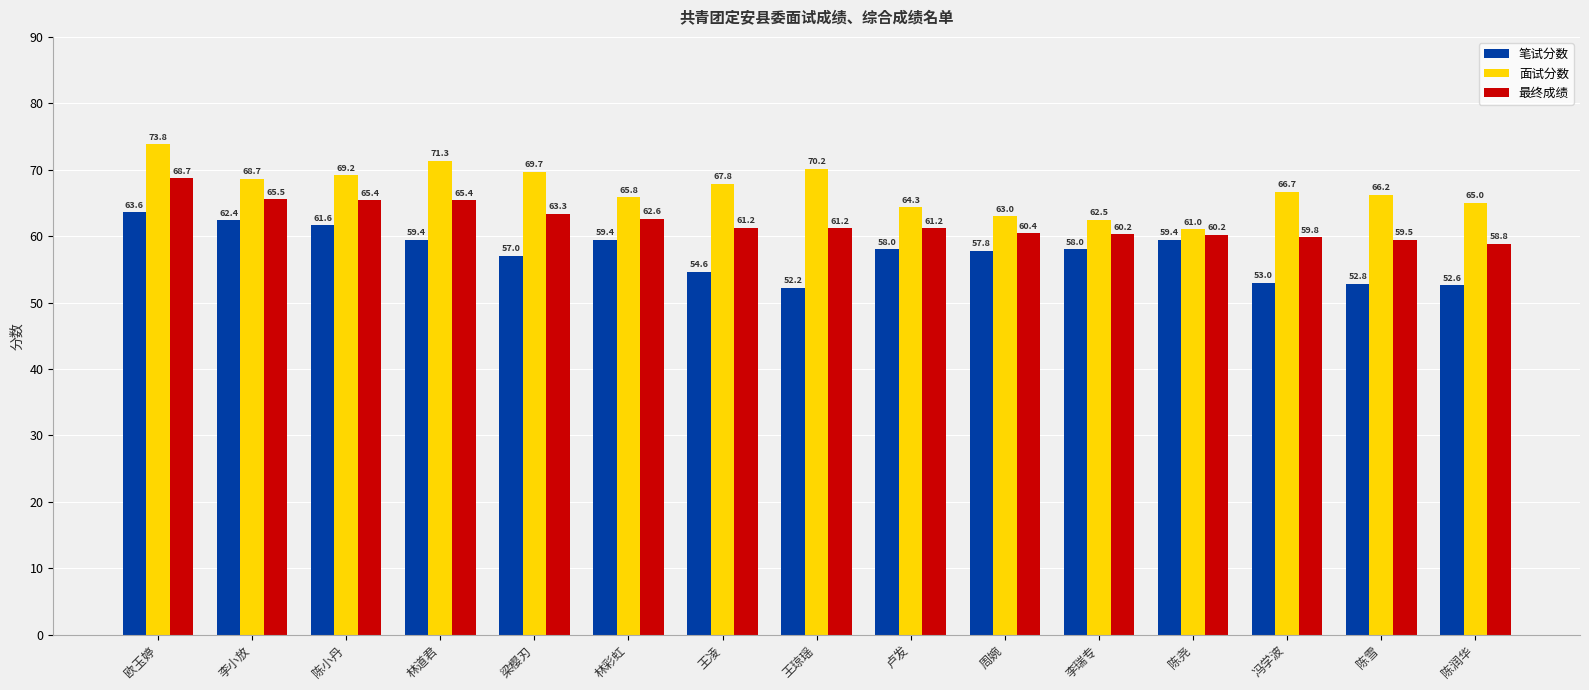

What is the value of the 笔试分数 bar at the 2nd from the left?

62.4